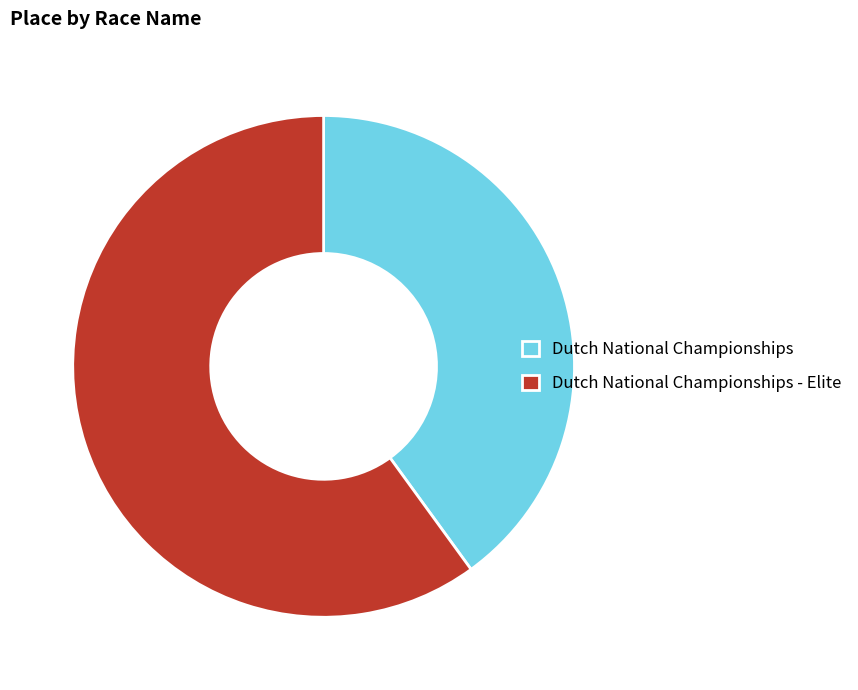

Between Dutch National Championships and Dutch National Championships - Elite, which is larger?

Dutch National Championships - Elite